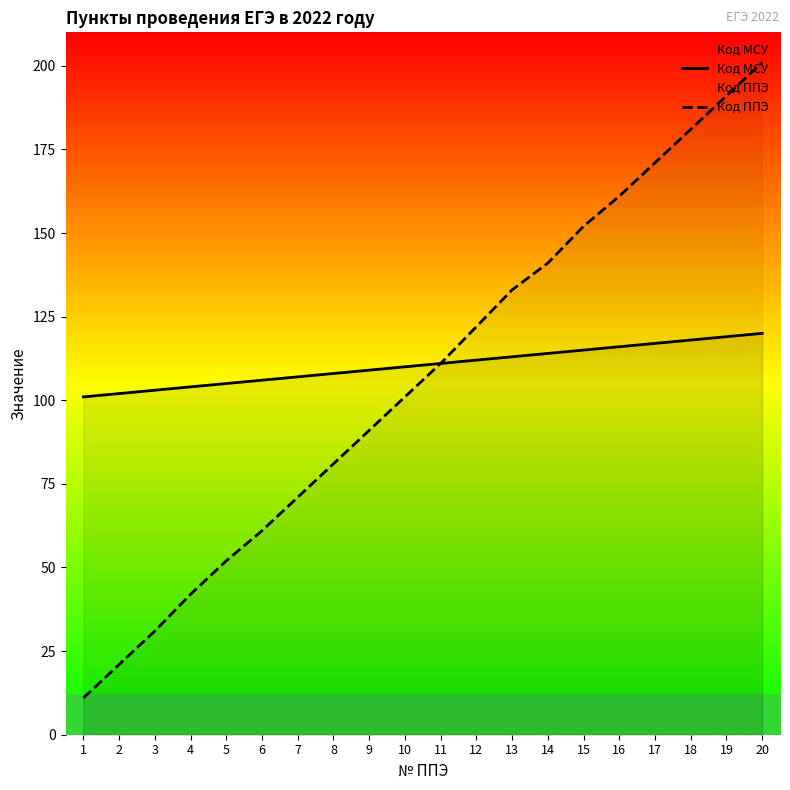

What is the highest value of the Код МСУ series?

120